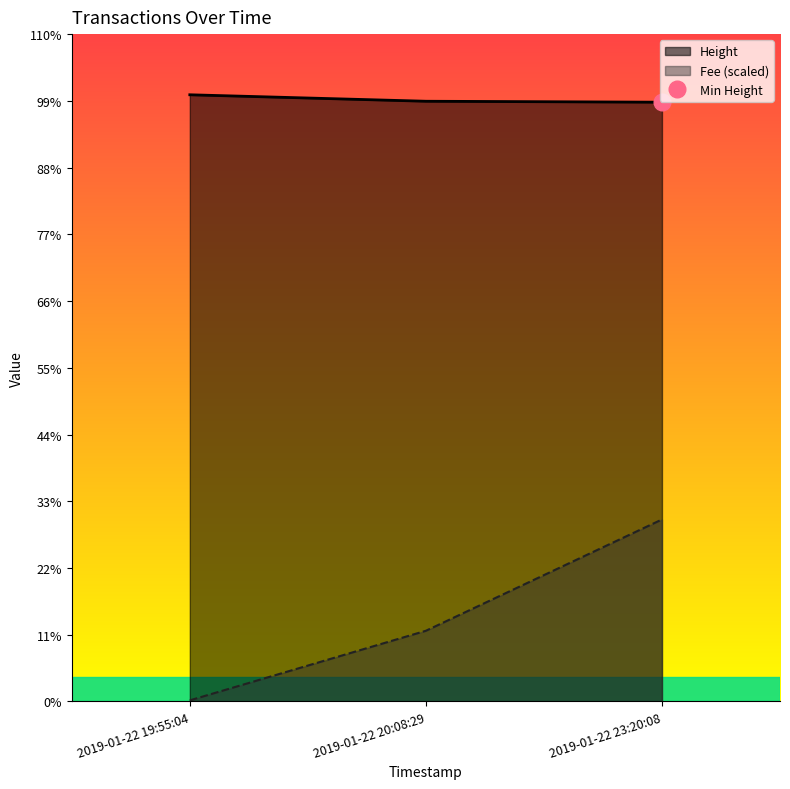

List the labels in order of Height value, largest first.

2019-01-22 19:55:04, 2019-01-22 20:08:29, 2019-01-22 23:20:08